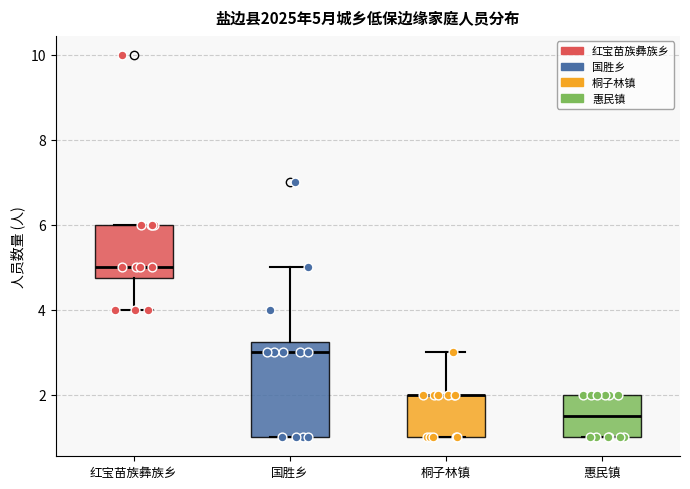

Comparing the boxes themselves (not the whiskers), which one is the tallest?

国胜乡